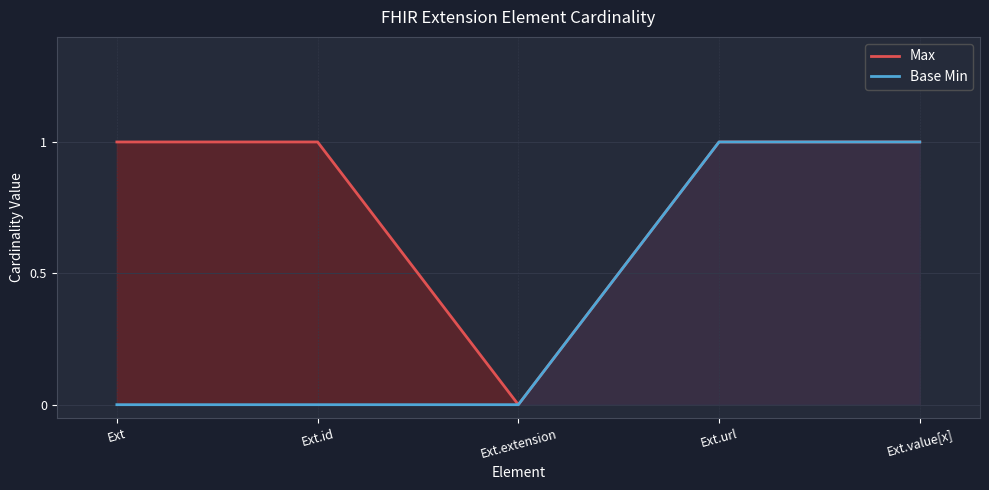

True or false: Max has more than 0 interior local peaks.

False